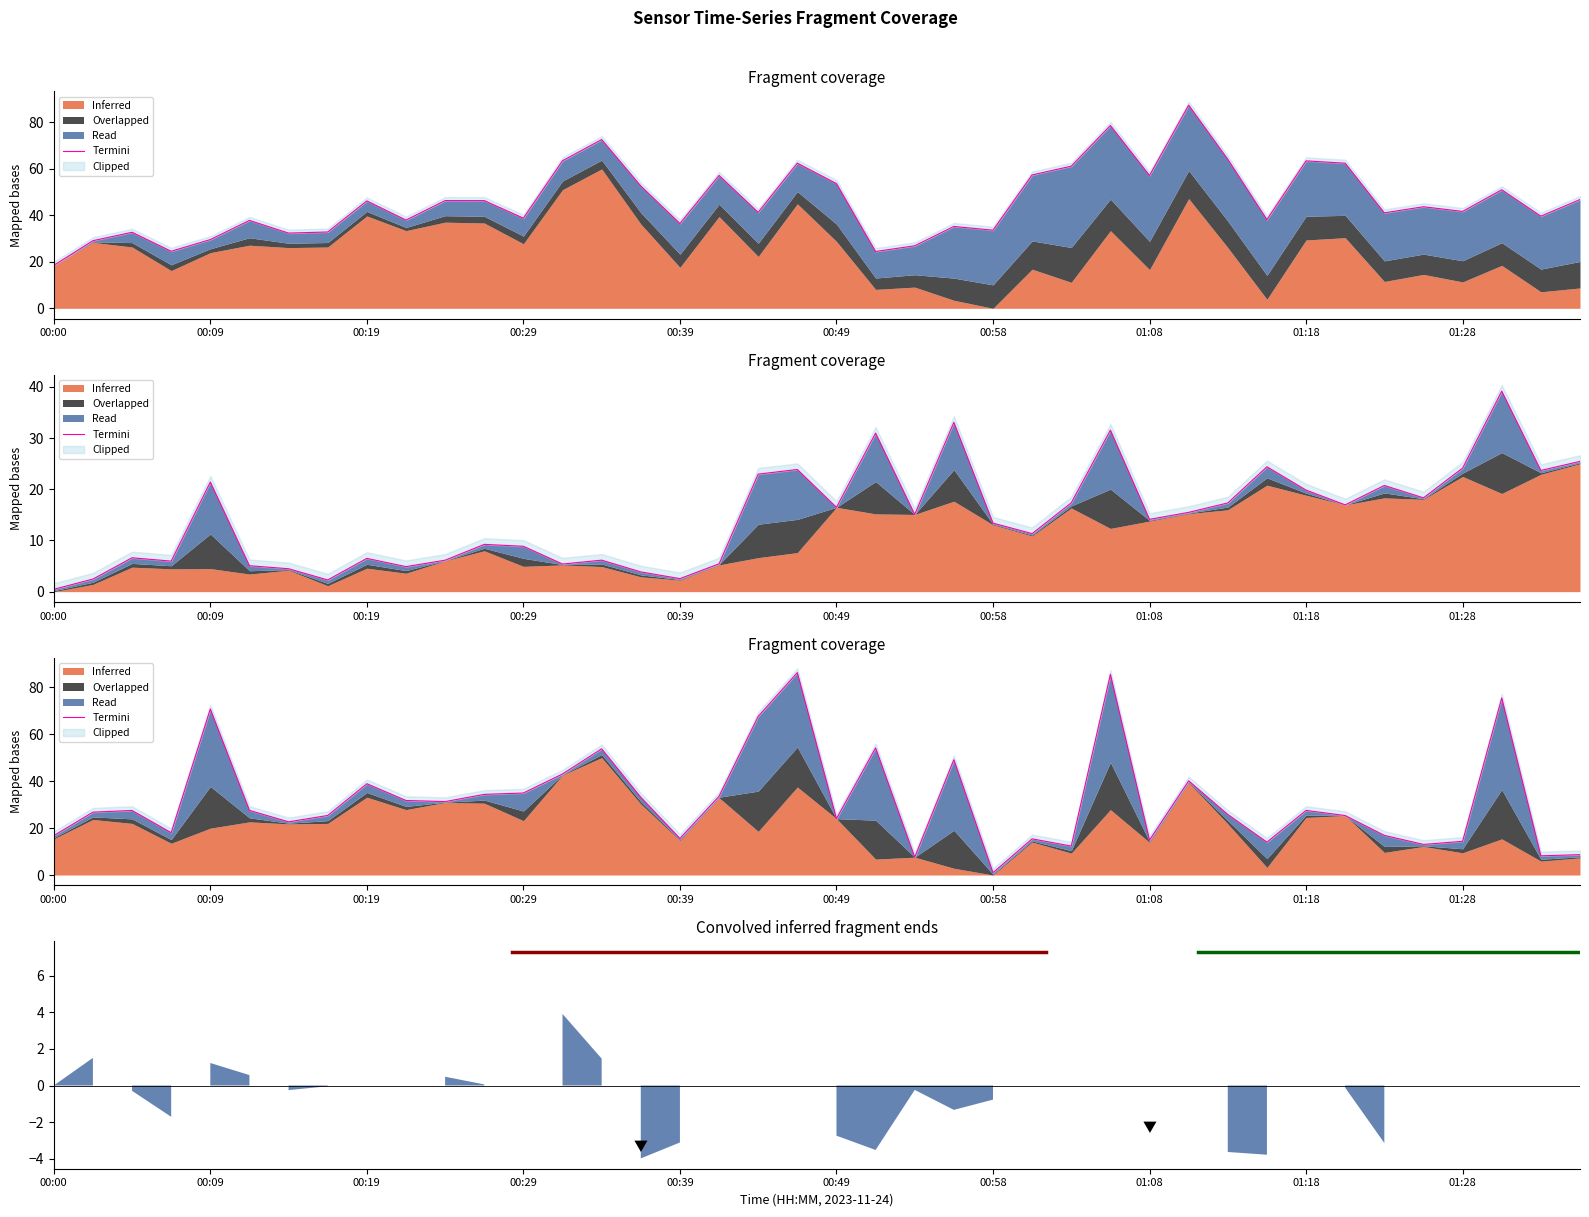

Does the chart have visible grid lines?

No